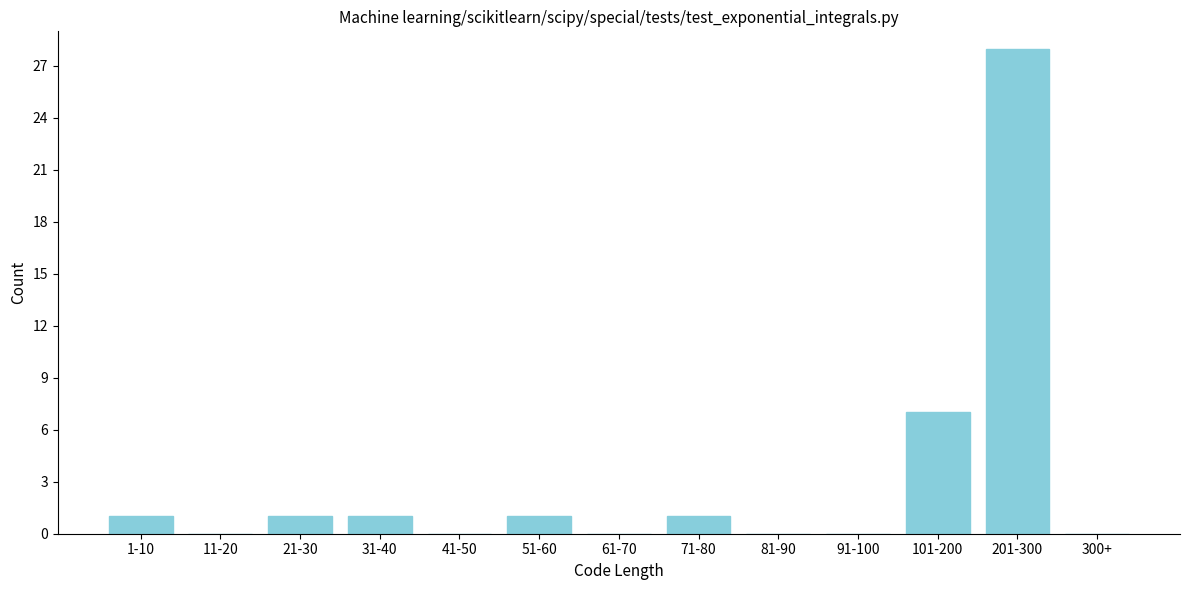

Reading left to right, what are all the values shown in this chart?

1-10=1	11-20=0	21-30=1	31-40=1	41-50=0	51-60=1	61-70=0	71-80=1	81-90=0	91-100=0	101-200=7	201-300=28	300+=0